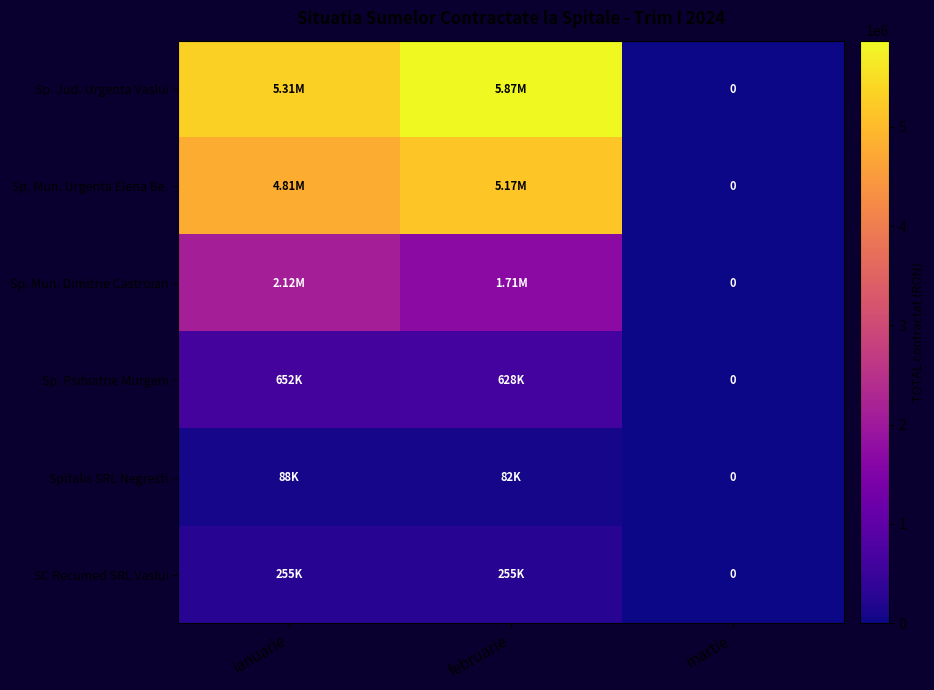

At februarie, list the series in order from largest to smallest.

Sp. Jud. Urgenta Vaslui, Sp. Mun. Urgenta Elena Be., Sp. Mun. Dimitrie Castroian, Sp. Psihiatrie Murgeni, SC Recumed SRL Vaslui, Spitalis SRL Negresti